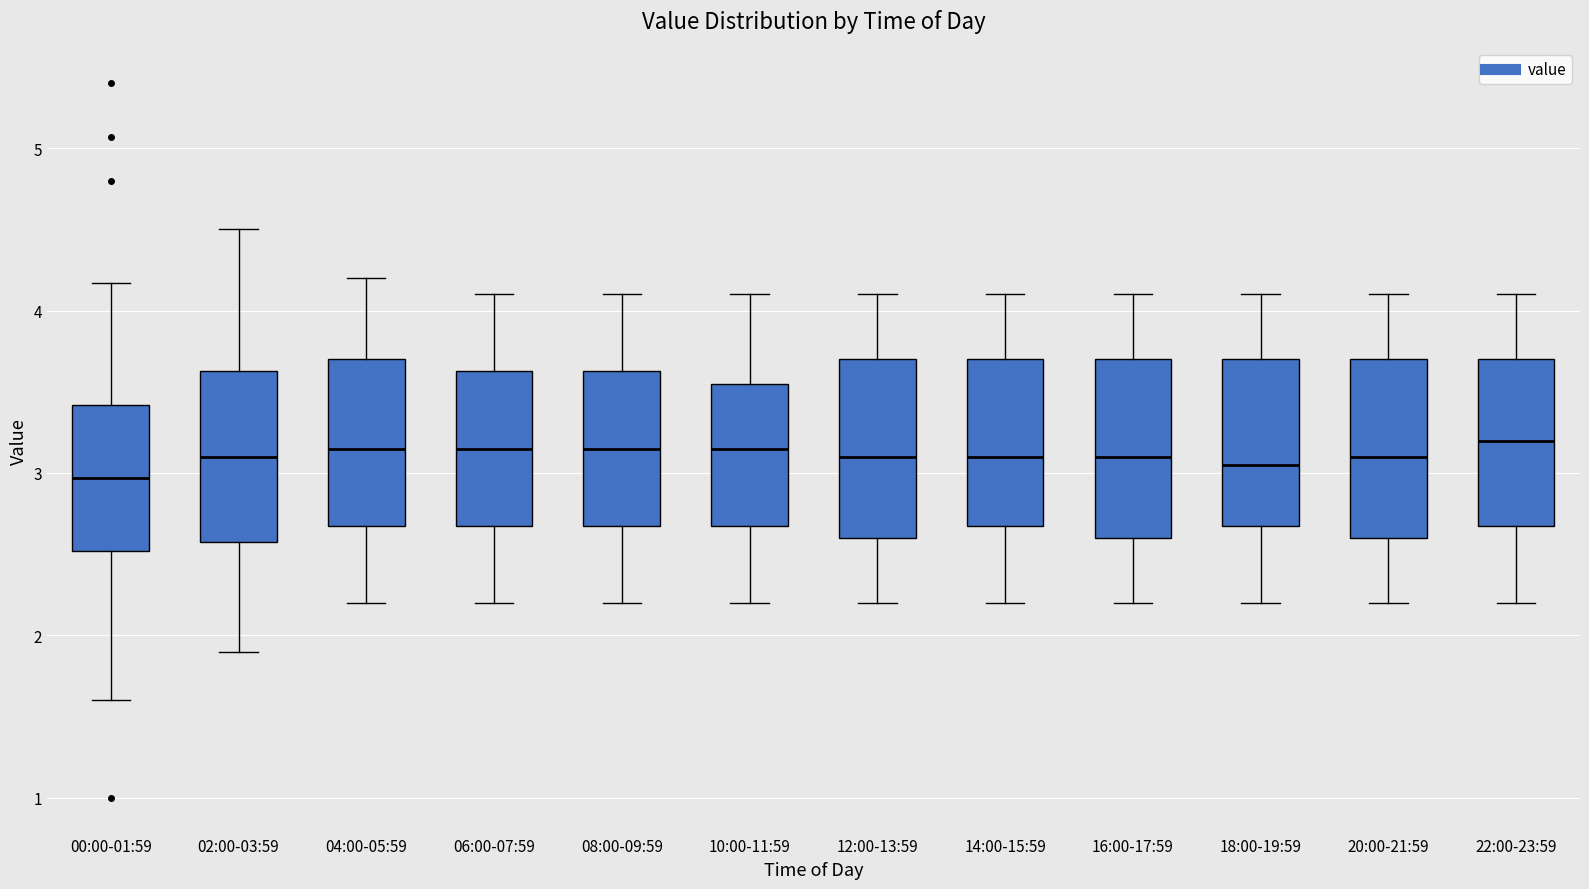

Where does the lower whisker of the box for 10:00-11:59 end on the y-axis? The values are not printed on the chart, so give them approximately, as read against the axis.

2.2